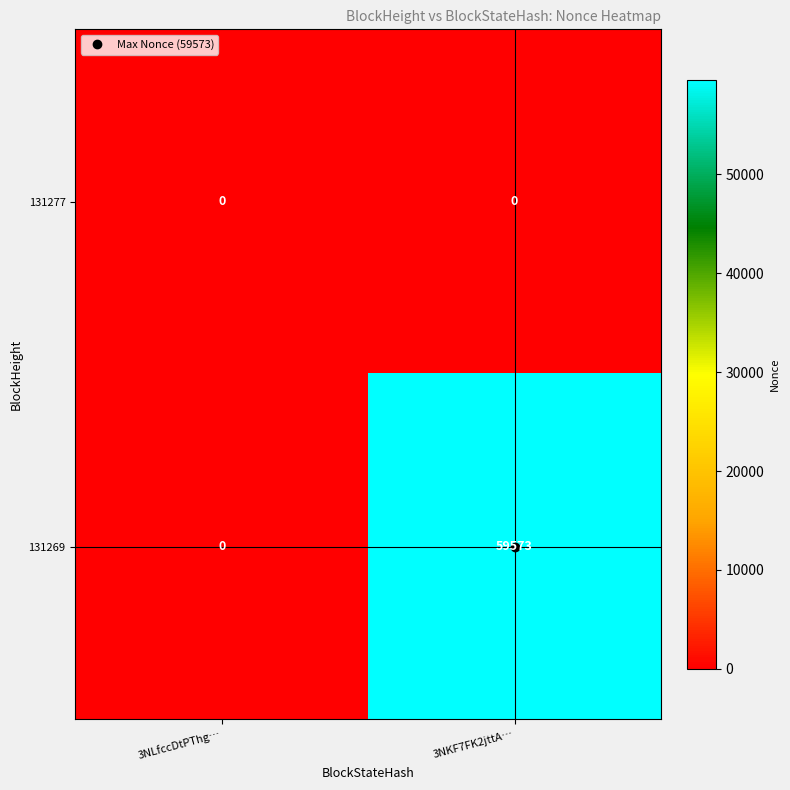

List the series in order of their peak value, lowest first.

131277, 131269